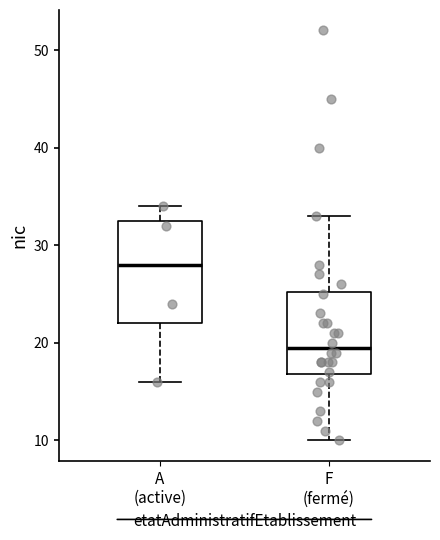

Which box's median line is the lowest?

F (fermé)